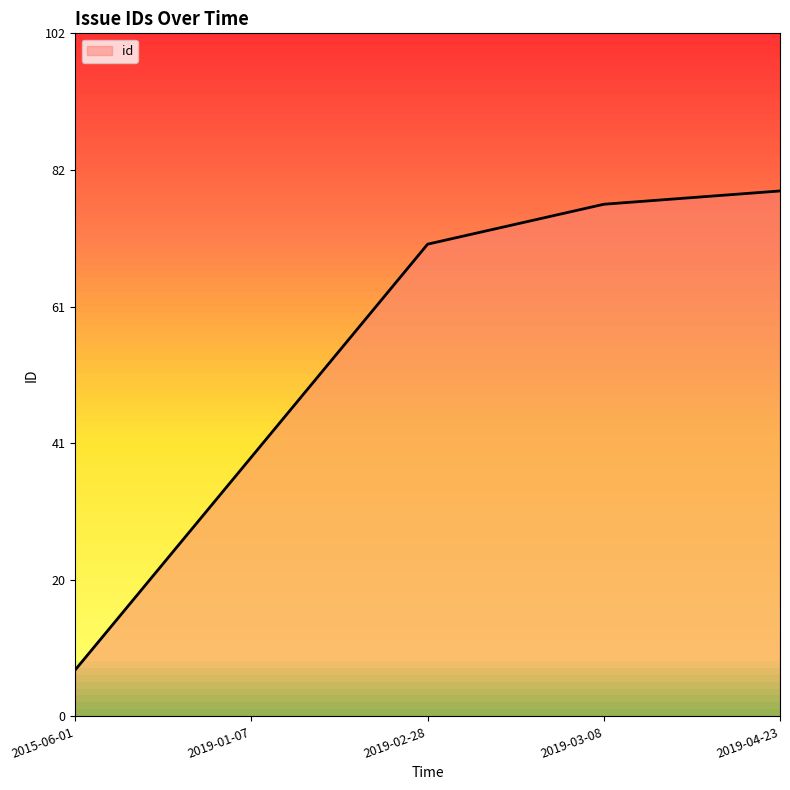

Rank the categories by value from highest to lowest.

2019-04-23, 2019-03-08, 2019-02-28, 2019-01-07, 2015-06-01